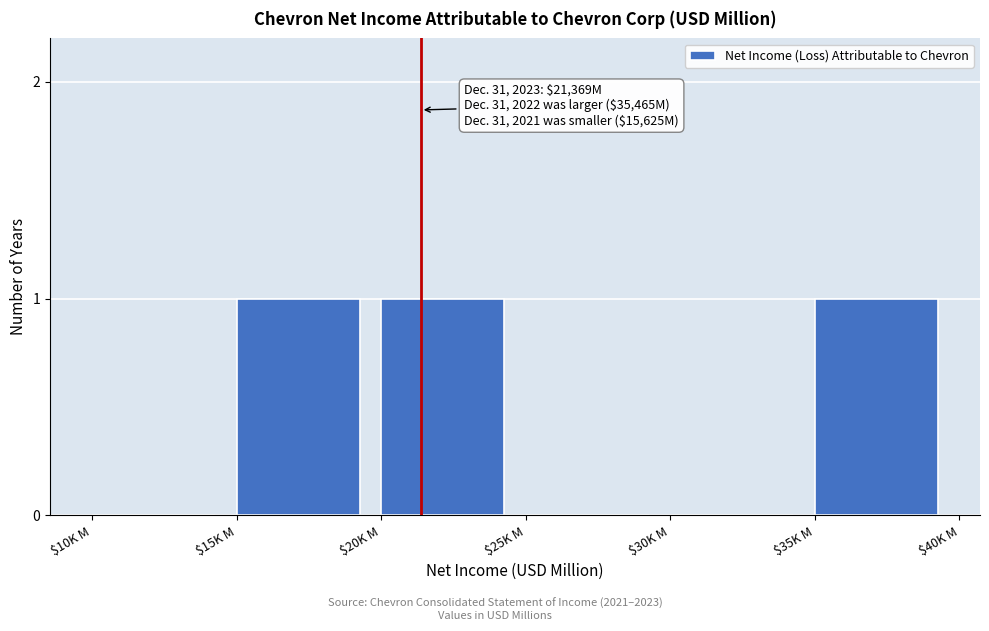

The value at $30K M is 0. True or false?

True